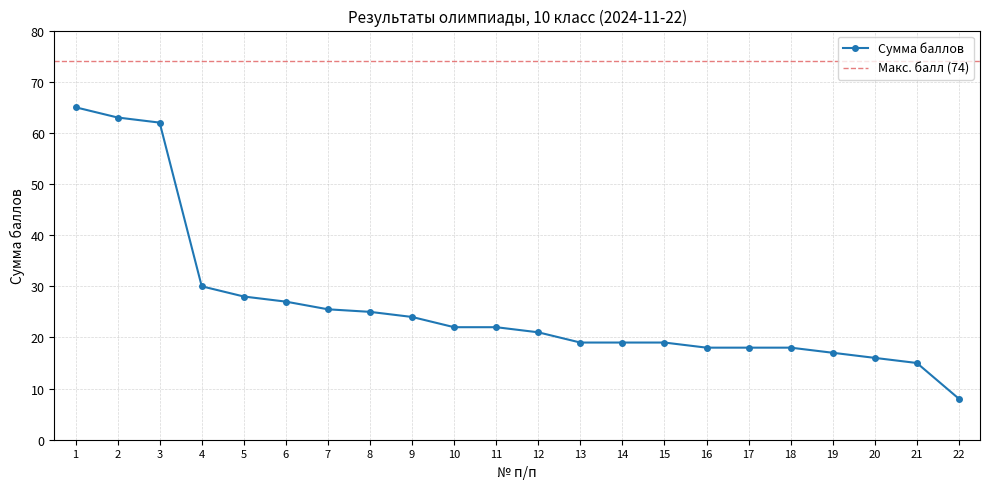

True or false: the data shows 18.0 at 16.

True